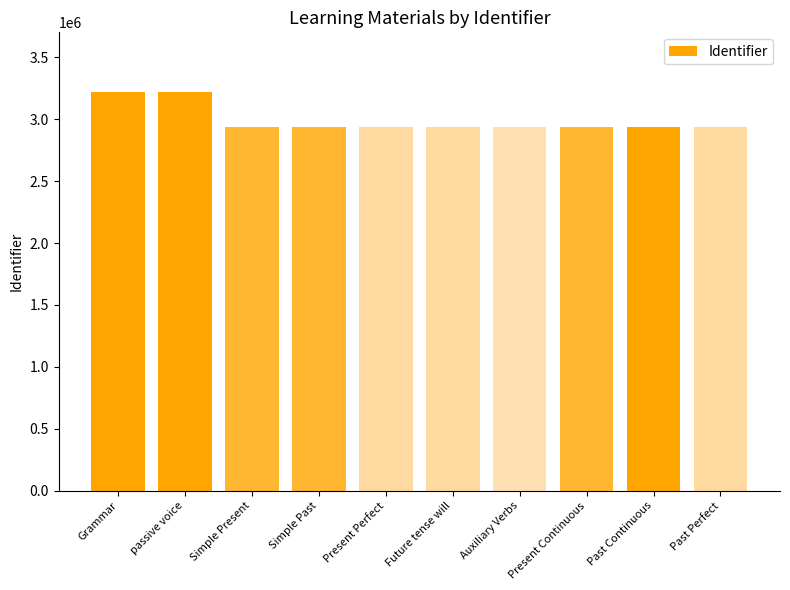

What position from the left is Past Continuous?

9